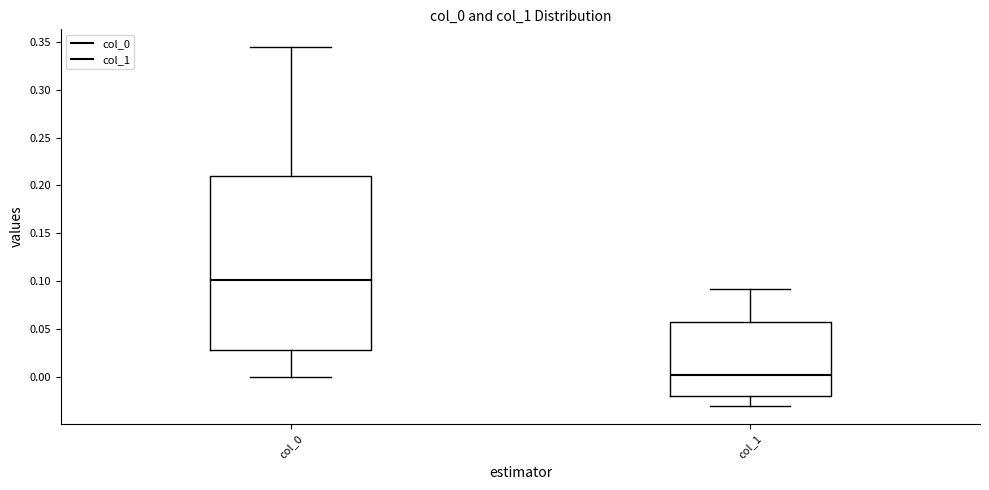

Reading left to right, transcribe this box plot: for each box, give where its median line is, the range the box spans, and where its two whiskers end, as read against the y-axis. The values are not printed on the chart, so give them approximately, as read against the axis.

col_0: median 0.100, box 0.030 to 0.210, whiskers 0.000 to 0.345
col_1: median 0.000, box -0.020 to 0.055, whiskers -0.030 to 0.090